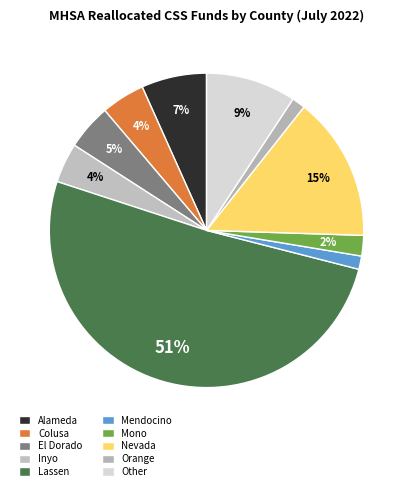

How many slices are in this pie chart?

10